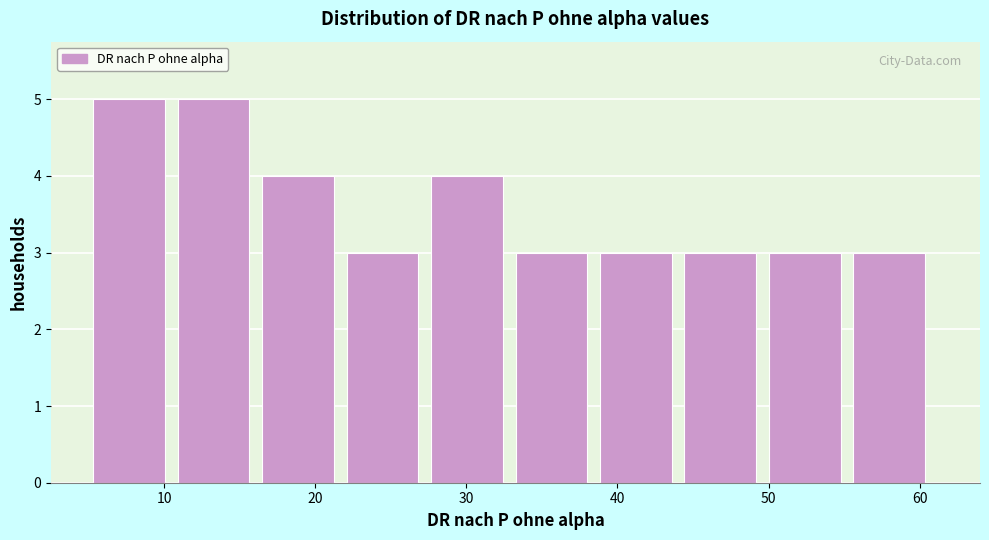

What is the height of the bar covering 44 to 50 on the x-axis? Neither the bar edges nor the heights are printed on the chart, so give them approximately, as read against the axes.

3